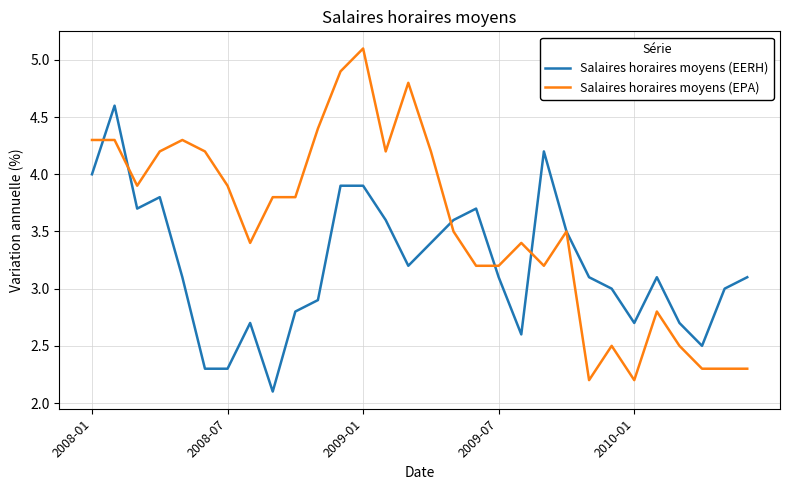

What is the smallest value displayed?

2.1